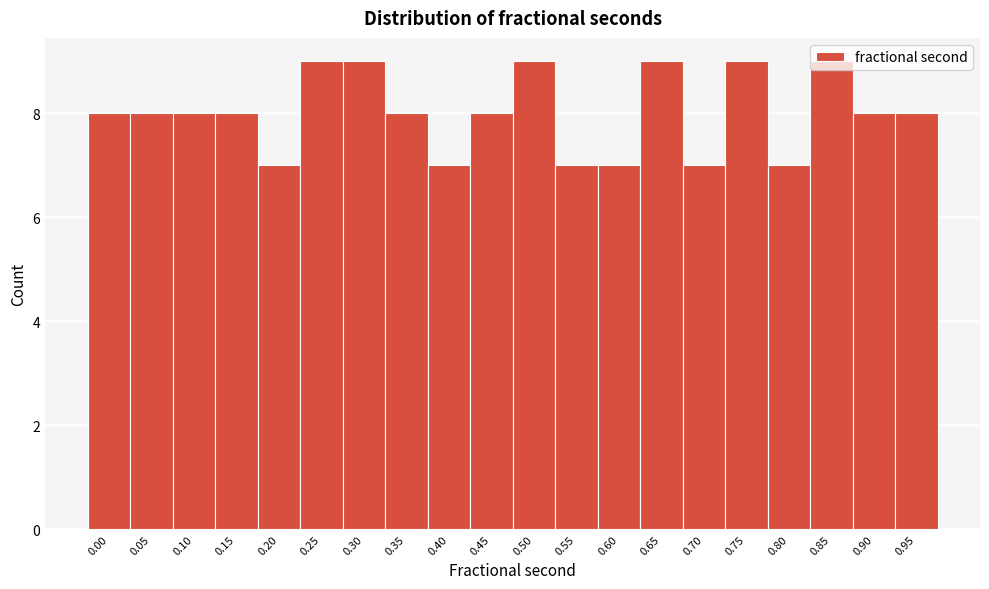

What is the smallest value displayed?

7